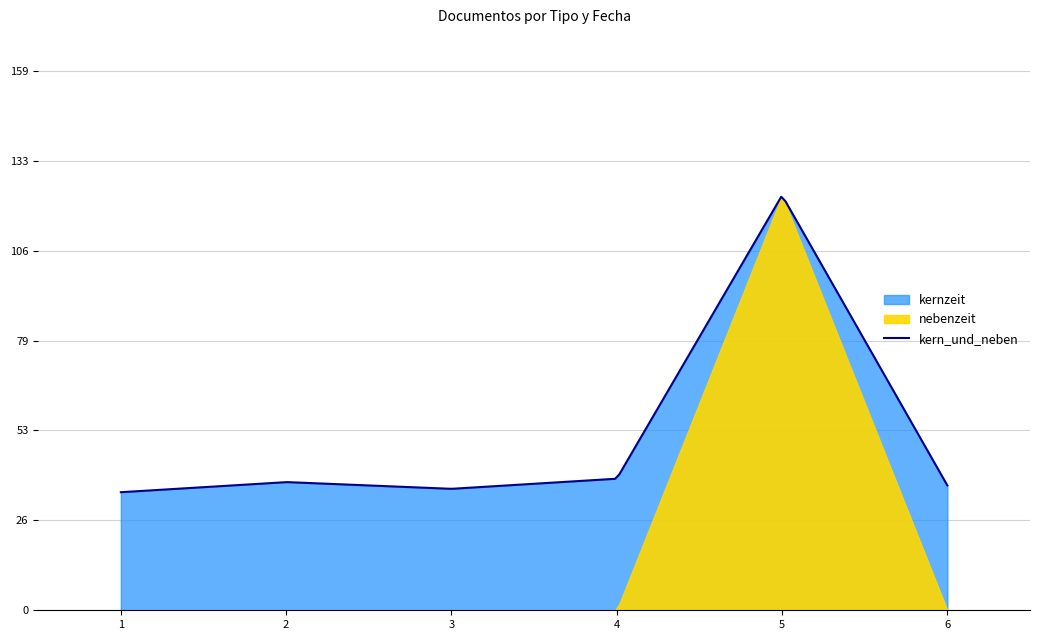

The chart shows a value of 13 at 2016-02-24. True or false?

False